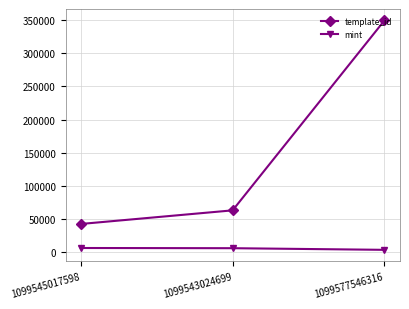

What is the maximum value for template_id?

349523